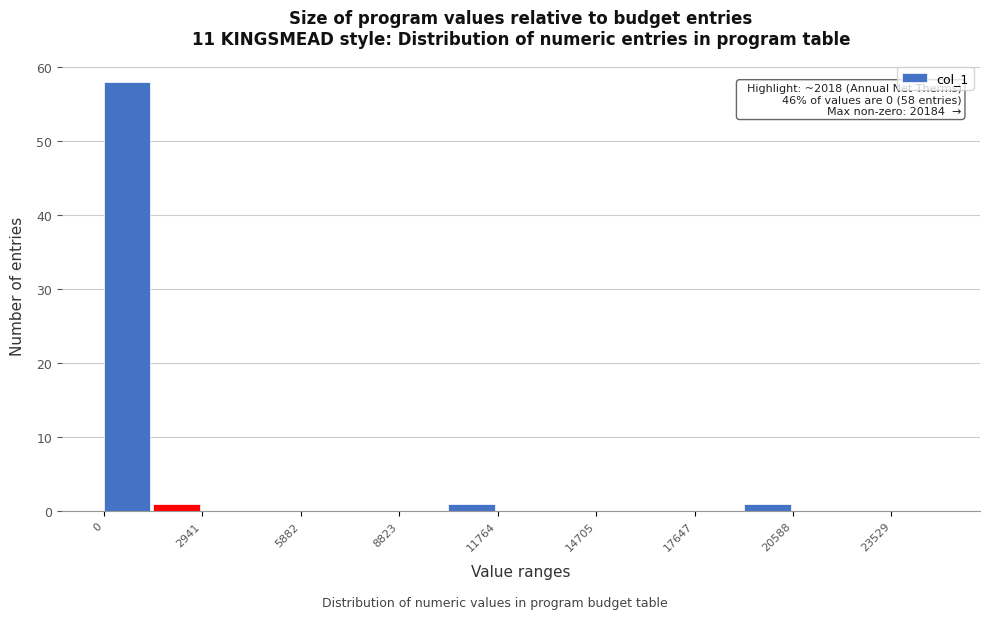

Around what value on the x-axis is the tallest bar? Give the approximate position of its centre, as read against the axis.

500